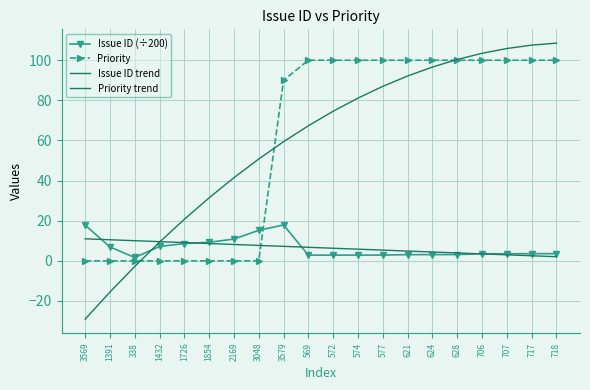

True or false: Priority trend has more than 1 interior local peaks.

False